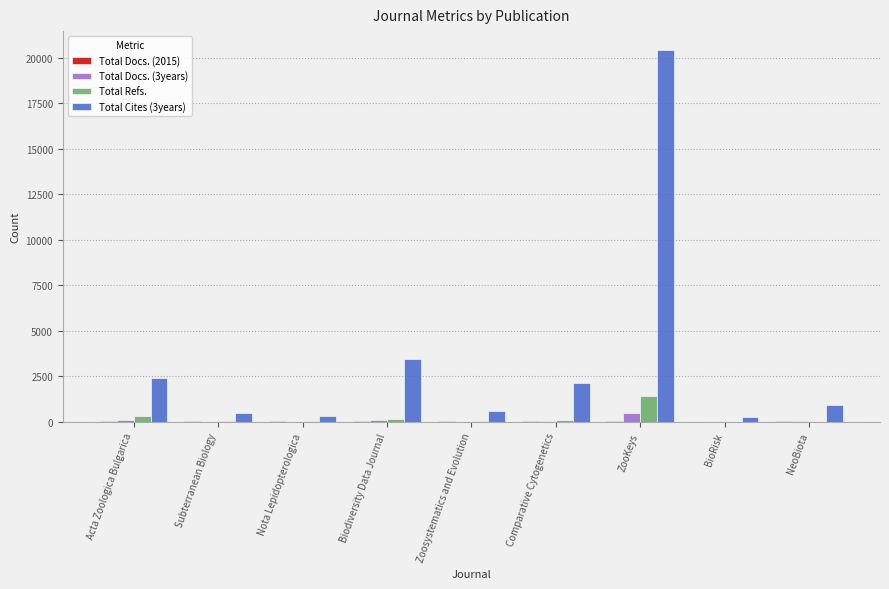

The Total Cites (3years) series shows 2133 at Comparative Cytogenetics. True or false?

True